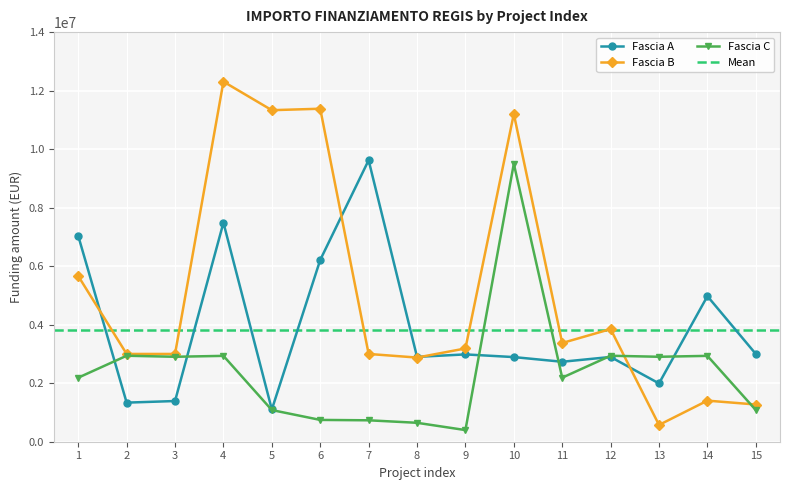

What is the value of the Fascia A point at the 9th from the left?

2984631.2